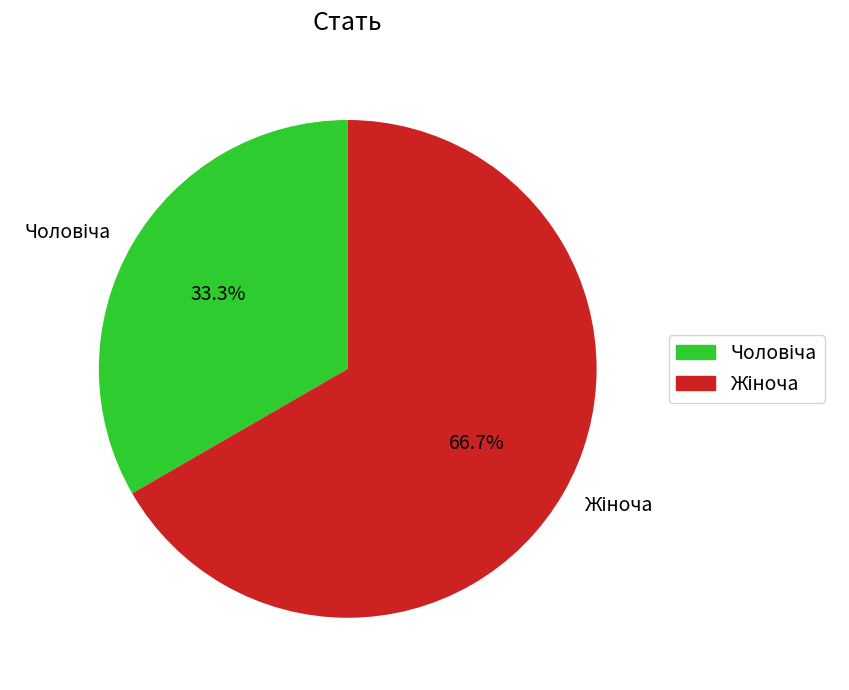

Is there any slice that represents more than half of the pie?

Yes